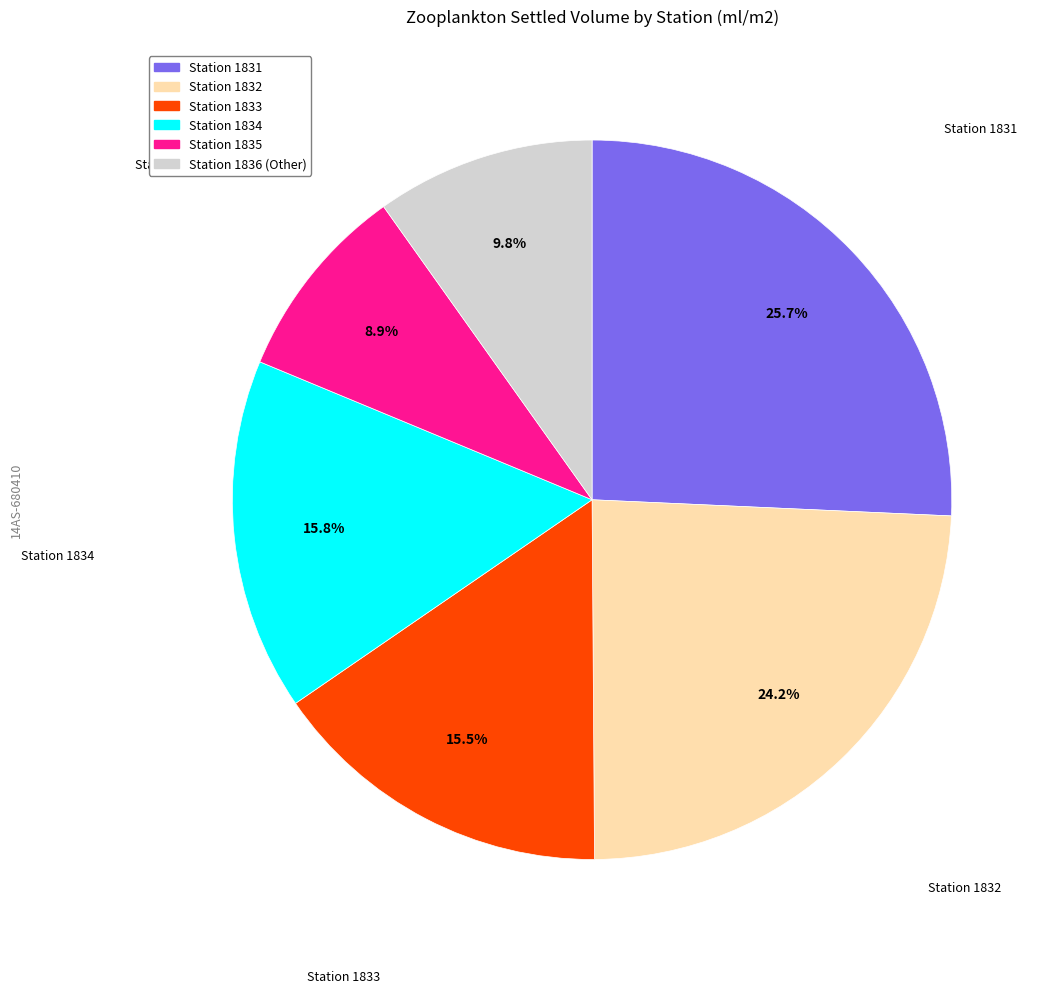

Is there a majority slice in this chart?

No